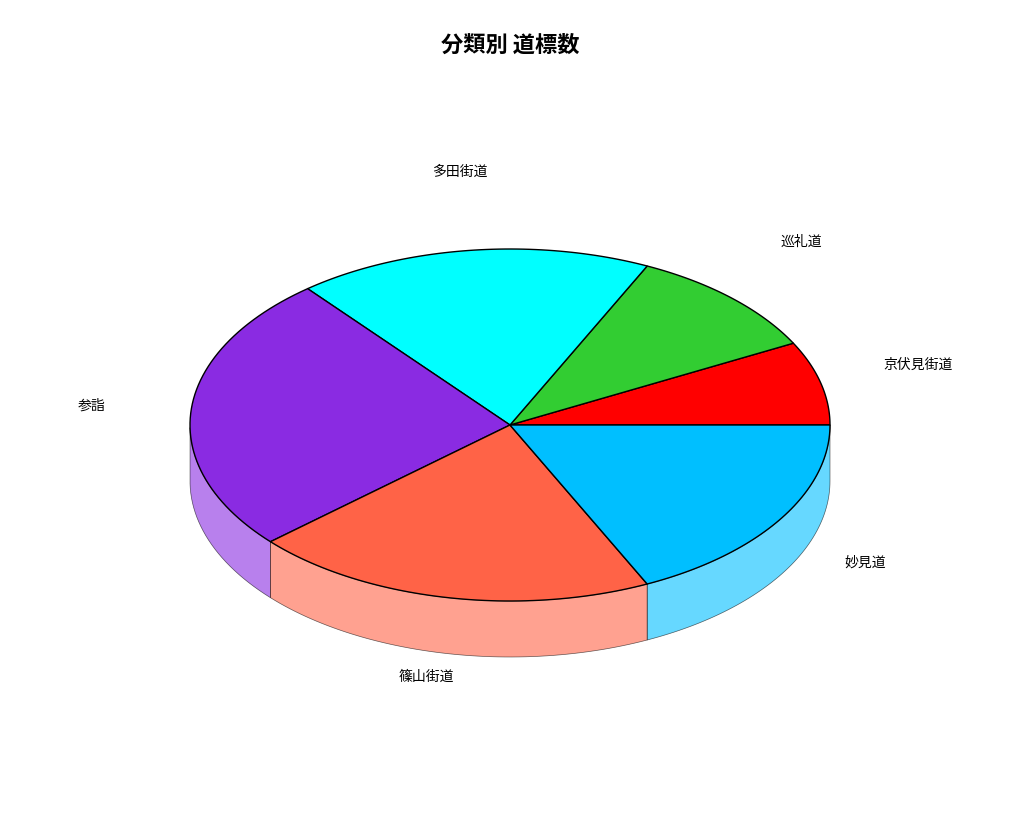

What is the ratio of the value at 篠山街道 to the value at 巡礼道?

2.0